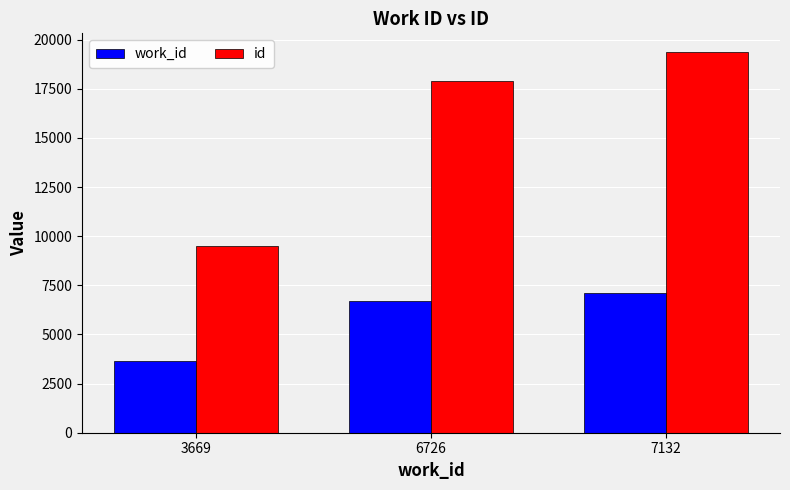

What is the average value of the id series?

15587